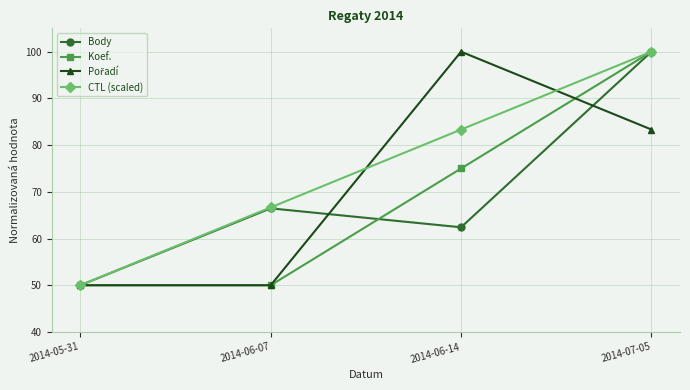

How many data points in Body are above 66?

2